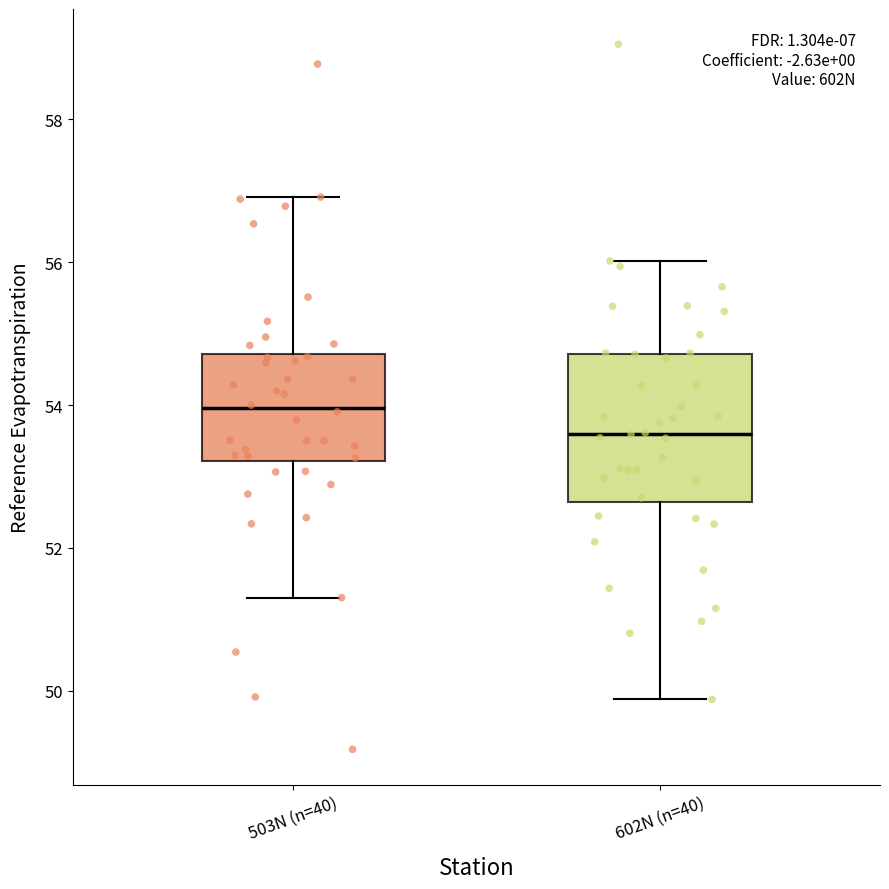

Reading left to right, read every box against the y-axis: the position of its median line, the range the box covers, and the ends of its whiskers. The values are not printed on the chart, so give them approximately, as read against the axis.

503N (n=40): median 54.0, box 53.2 to 54.8, whiskers 51.4 to 57.0
602N (n=40): median 53.6, box 52.6 to 54.8, whiskers 49.8 to 56.0